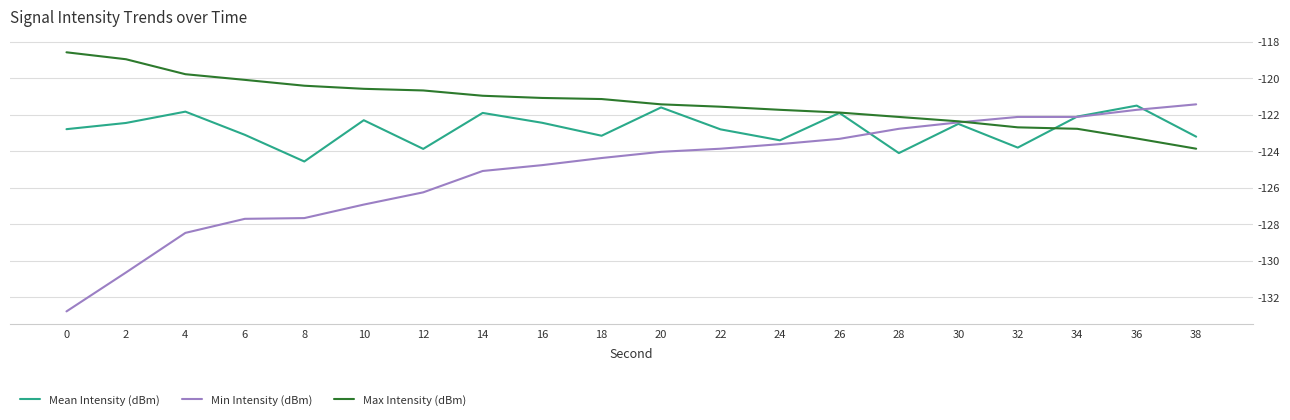

Where does the Mean Intensity (dBm) series first go above -122?

4